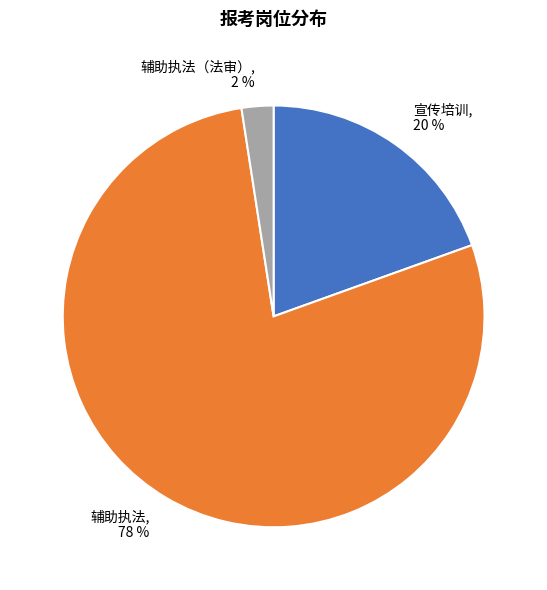

How many slices are in this pie chart?

3